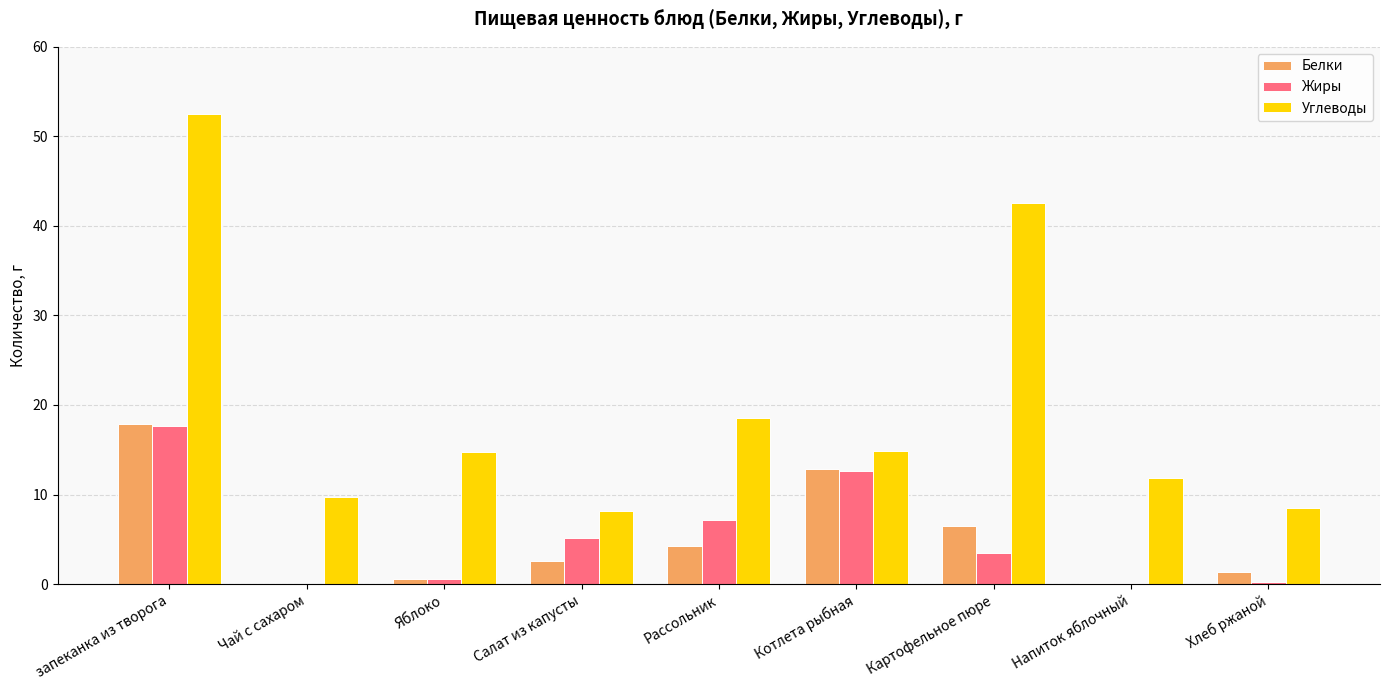

Between запеканка из творога and Напиток яблочный, which series saw the biggest shift?

Углеводы